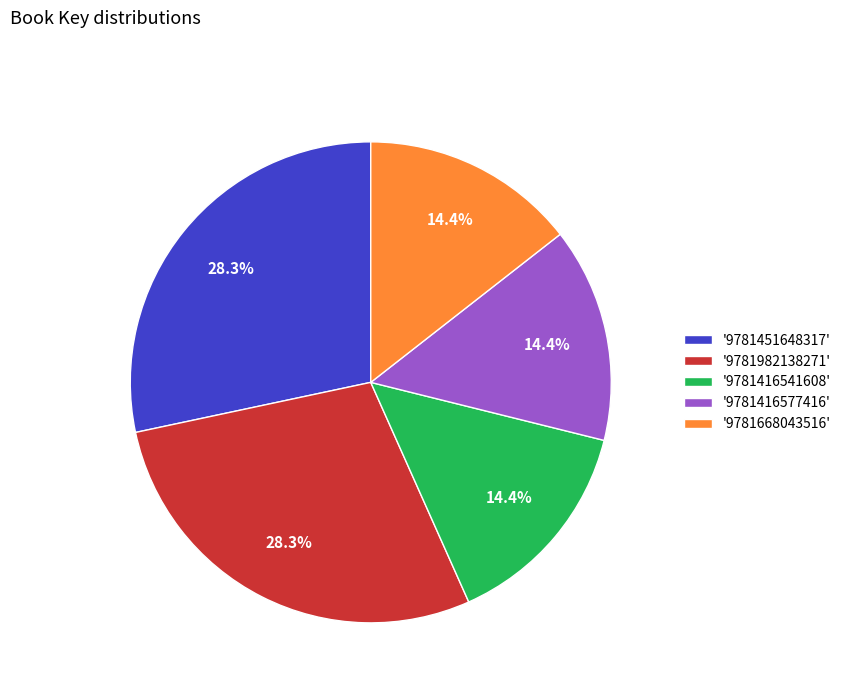

Does any single category account for the majority?

No